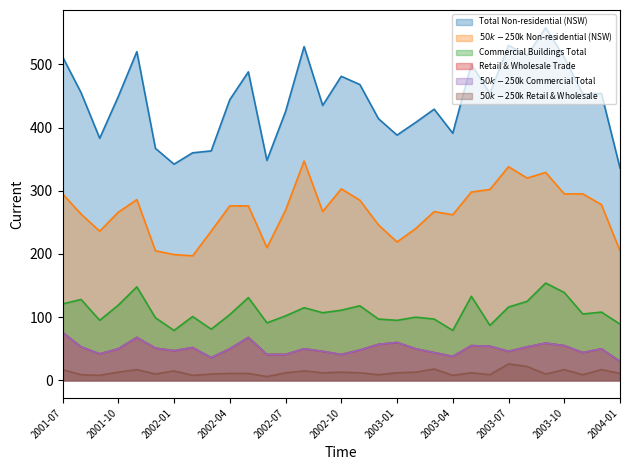

Is it true that $50k-$250k Commercial Total equals 76 at 2001-07?

True